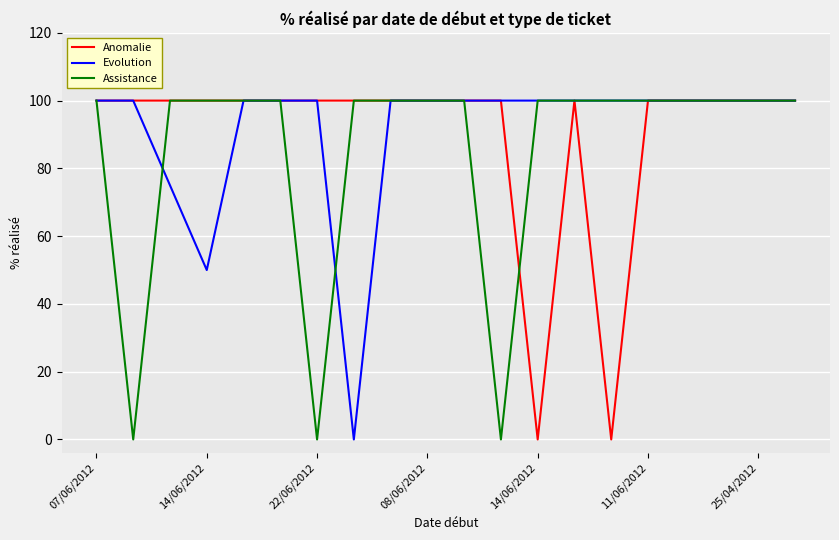

Reading right to left, list all the values displayed in this chart.

Anomalie: 100	100	100	100	100	0	100	0	100	100	100	100	100	100	100	100	100	100	100	100
Evolution: 100	100	100	100	100	100	100	100	100	100	100	100	0	100	100	100	50	75	100	100
Assistance: 100	100	100	100	100	100	100	100	0	100	100	100	100	0	100	100	100	100	0	100